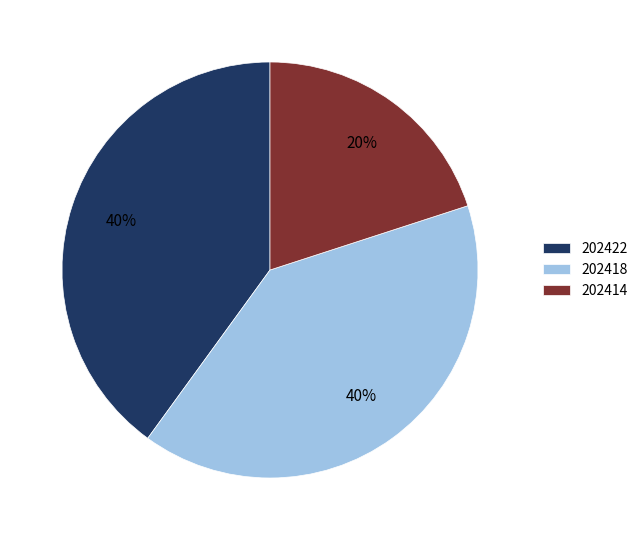

Does any single category account for the majority?

No